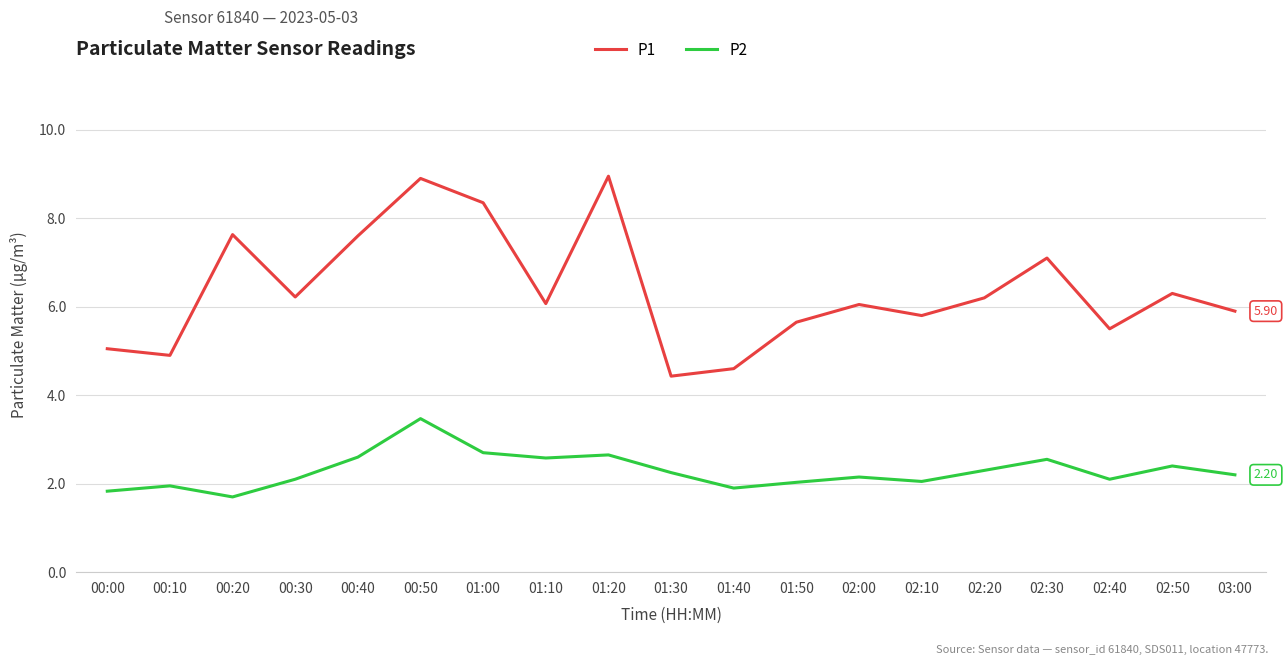

True or false: P1 and P2 cross at least once.

False